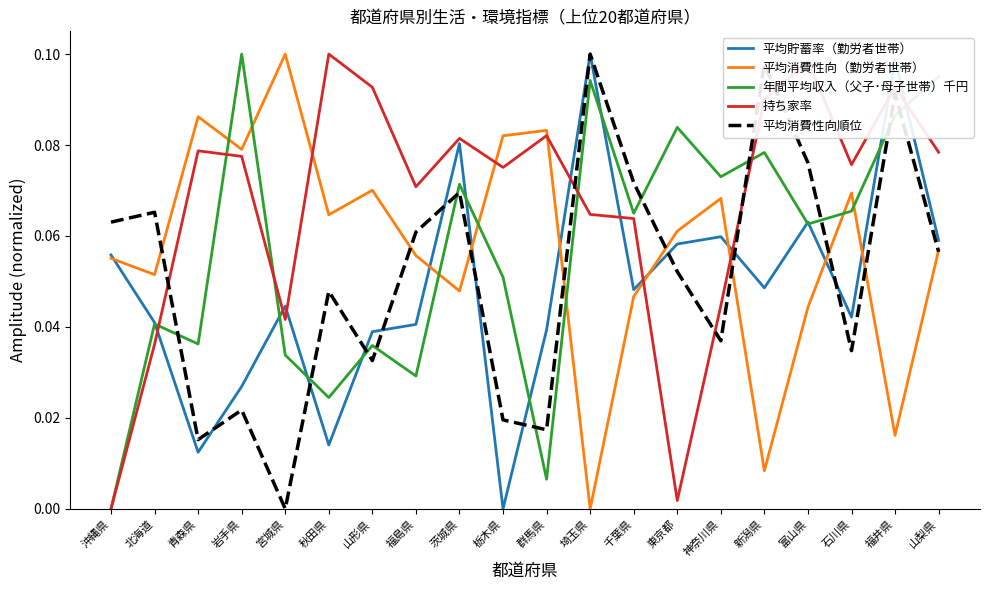

Between 山形県 and 群馬県, which series saw the biggest shift?

年間平均収入（父子･母子世帯）千円